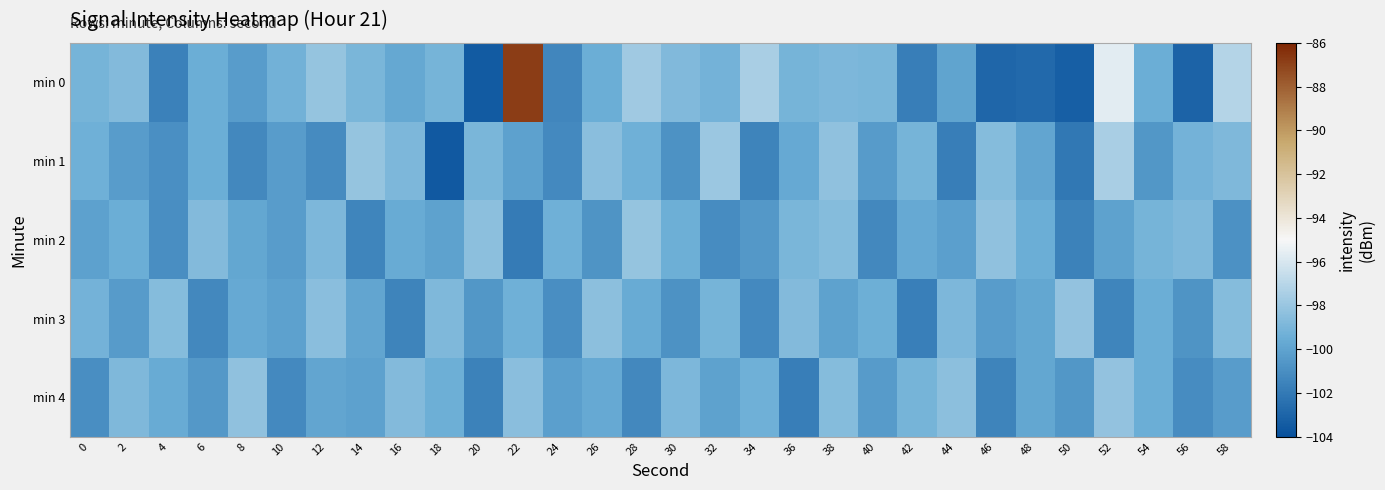

Reading right to left, transcribe all the data shown in this chart.

min 0: 58=-97.2	56=-103.1	54=-99.4	52=-95.7	50=-103.3	48=-102.7	46=-102.9	44=-100.0	42=-101.8	40=-99.0	38=-98.9	36=-99.1	34=-97.5	32=-99.2	30=-98.7	28=-97.8	26=-99.4	24=-101.4	22=-86.8	20=-103.4	18=-99.1	16=-99.8	14=-98.9	12=-98.1	10=-99.3	8=-100.3	6=-99.5	4=-101.6	2=-98.7	0=-99.1
min 1: 58=-98.8	56=-99.2	54=-100.6	52=-97.5	50=-102.1	48=-99.9	46=-98.6	44=-101.8	42=-99.1	40=-100.4	38=-98.3	36=-99.7	34=-101.5	32=-97.9	30=-100.8	28=-99.3	26=-98.5	24=-101.2	22=-100.1	20=-99.0	18=-103.6	16=-98.9	14=-98.1	12=-101.1	10=-100.3	8=-101.3	6=-99.5	4=-100.9	2=-100.3	0=-99.4
min 2: 58=-100.9	56=-98.8	54=-99.1	52=-100.0	50=-101.6	48=-99.5	46=-98.3	44=-100.2	42=-99.7	40=-101.3	38=-98.6	36=-99.0	34=-100.5	32=-101.1	30=-99.4	28=-98.1	26=-100.7	24=-99.3	22=-101.9	20=-98.4	18=-100.0	16=-99.6	14=-101.4	12=-98.9	10=-100.3	8=-99.8	6=-98.7	4=-101.0	2=-99.5	0=-100.1
min 3: 58=-98.6	56=-100.7	54=-99.5	52=-101.4	50=-98.2	48=-99.8	46=-100.3	44=-98.9	42=-101.7	40=-99.4	38=-100.0	36=-98.7	34=-101.2	32=-99.1	30=-100.8	28=-99.6	26=-98.4	24=-101.0	22=-99.3	20=-100.6	18=-98.8	16=-101.5	14=-99.9	12=-98.5	10=-100.1	8=-99.7	6=-101.3	4=-98.6	2=-100.4	0=-99.2
min 4: 58=-100.3	56=-101.1	54=-99.5	52=-98.2	50=-100.6	48=-99.8	46=-101.5	44=-98.4	42=-99.1	40=-100.4	38=-98.6	36=-101.8	34=-99.3	32=-100.0	30=-98.9	28=-101.3	26=-99.7	24=-100.2	22=-98.5	20=-101.6	18=-99.4	16=-98.7	14=-100.1	12=-99.9	10=-101.2	8=-98.3	6=-100.5	4=-99.6	2=-98.8	0=-101.0